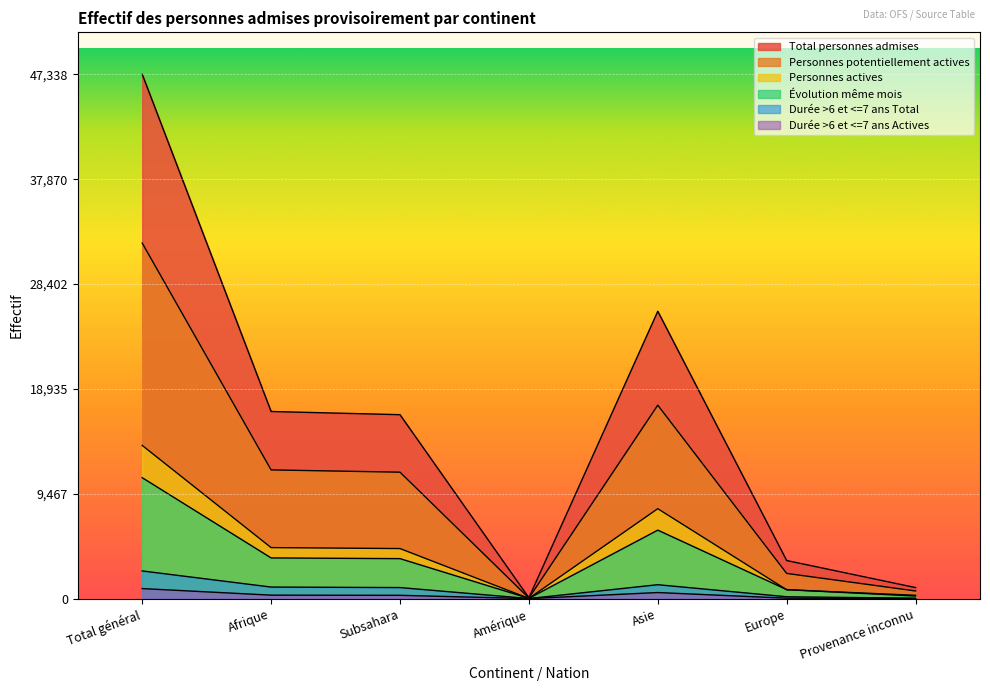

True or false: Durée >6 et <=7 ans Total and Total personnes admises cross at least once.

False